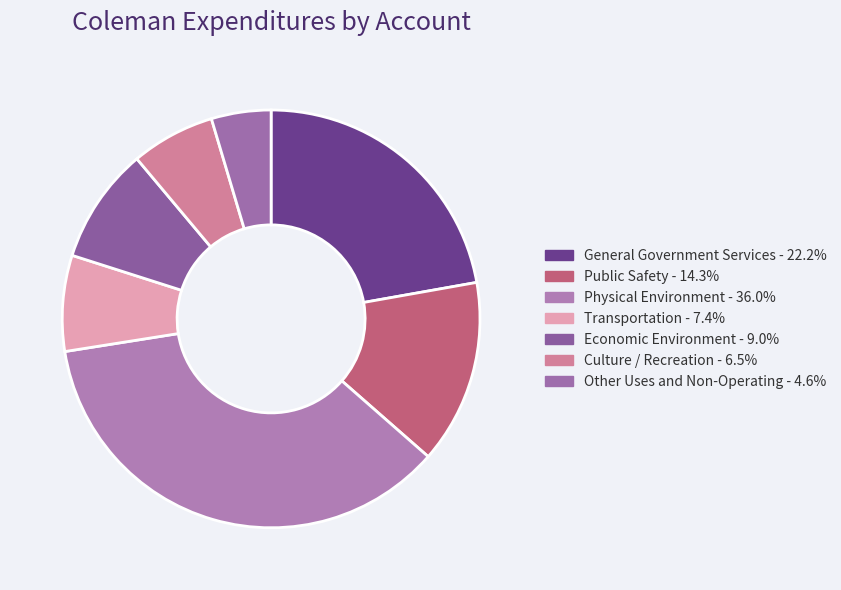

Between Culture / Recreation and Other Uses and Non-Operating, which is larger?

Culture / Recreation